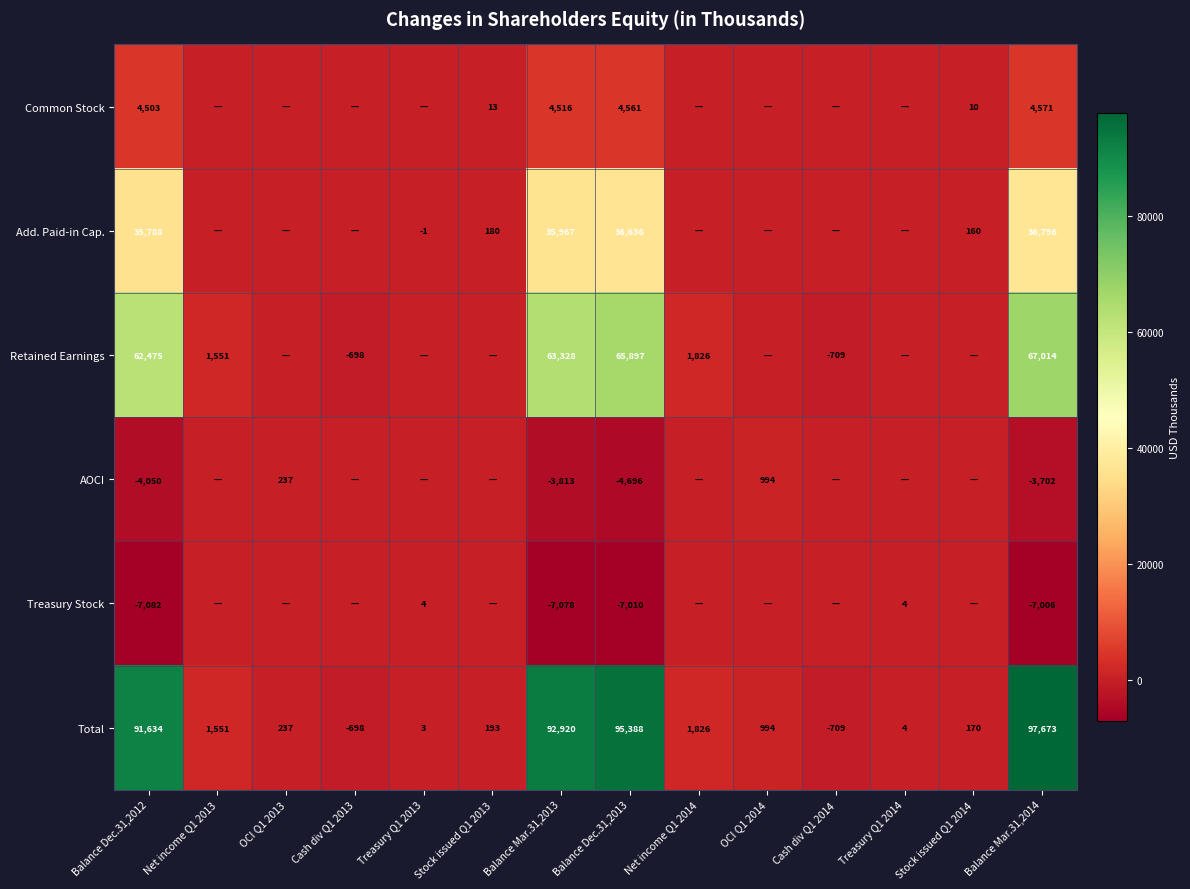

What is the difference between the second highest and minimum values in the Total series?

96097